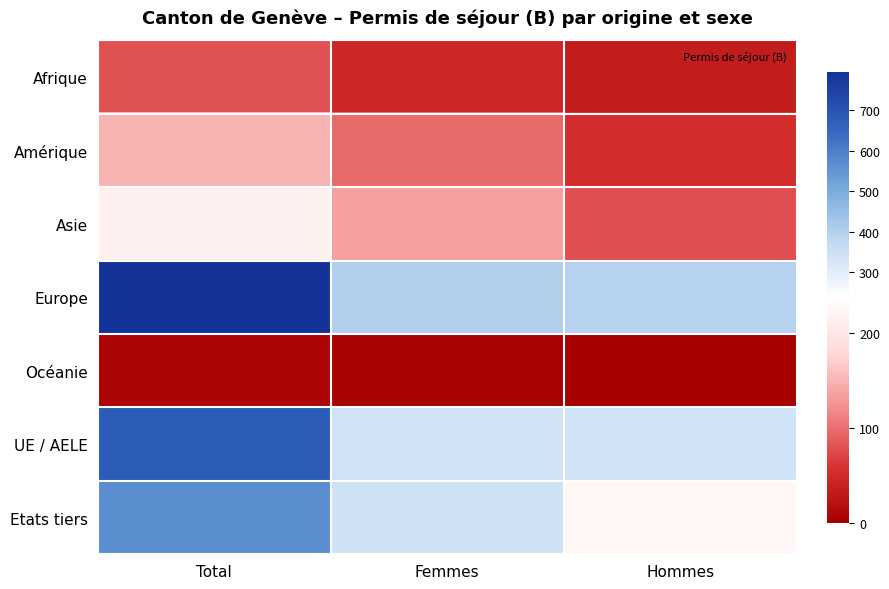

What is the smallest value displayed?

3